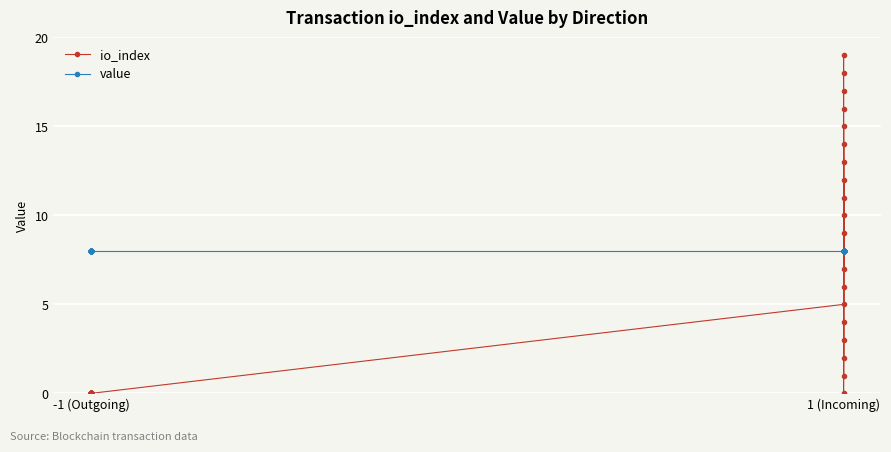

How many lines are shown in the chart?

2